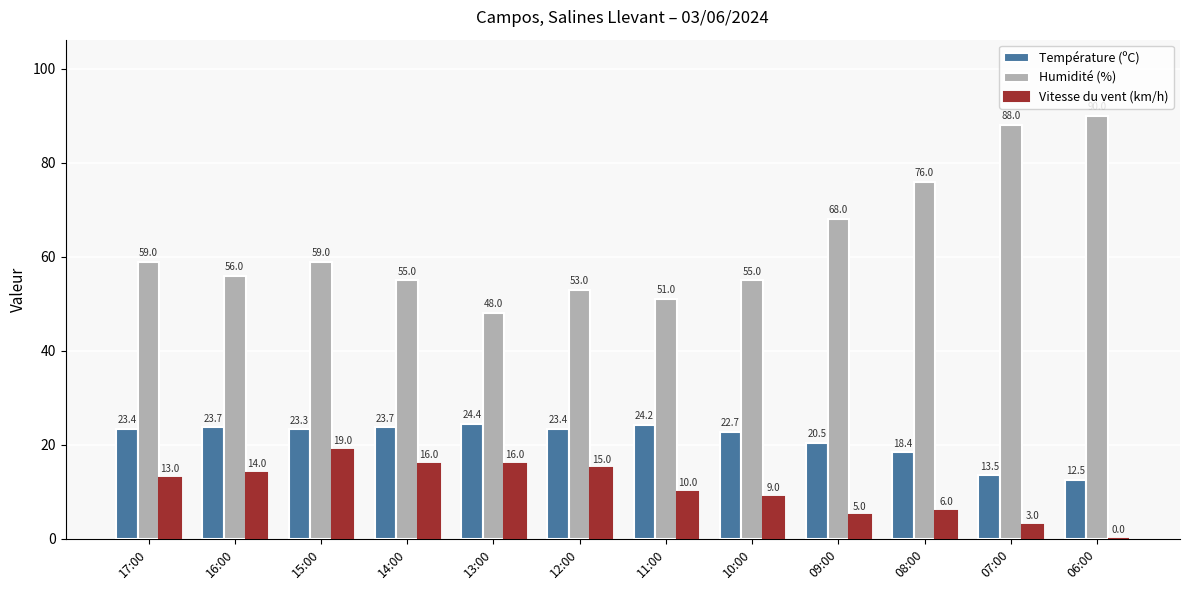

At which category does the chart reach its peak across all series?

06:00